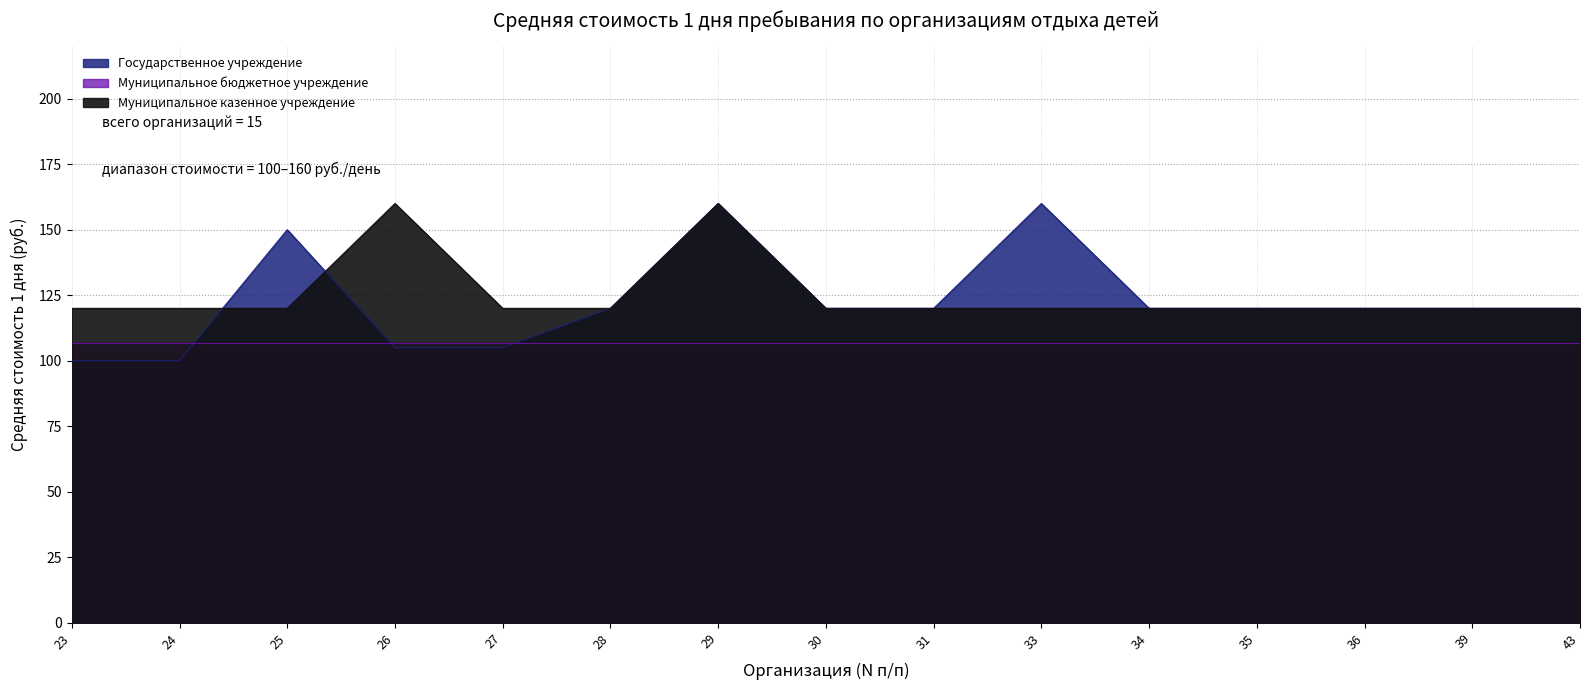

True or false: Муниципальное казенное учреждение has a value of 120 at 35.

True